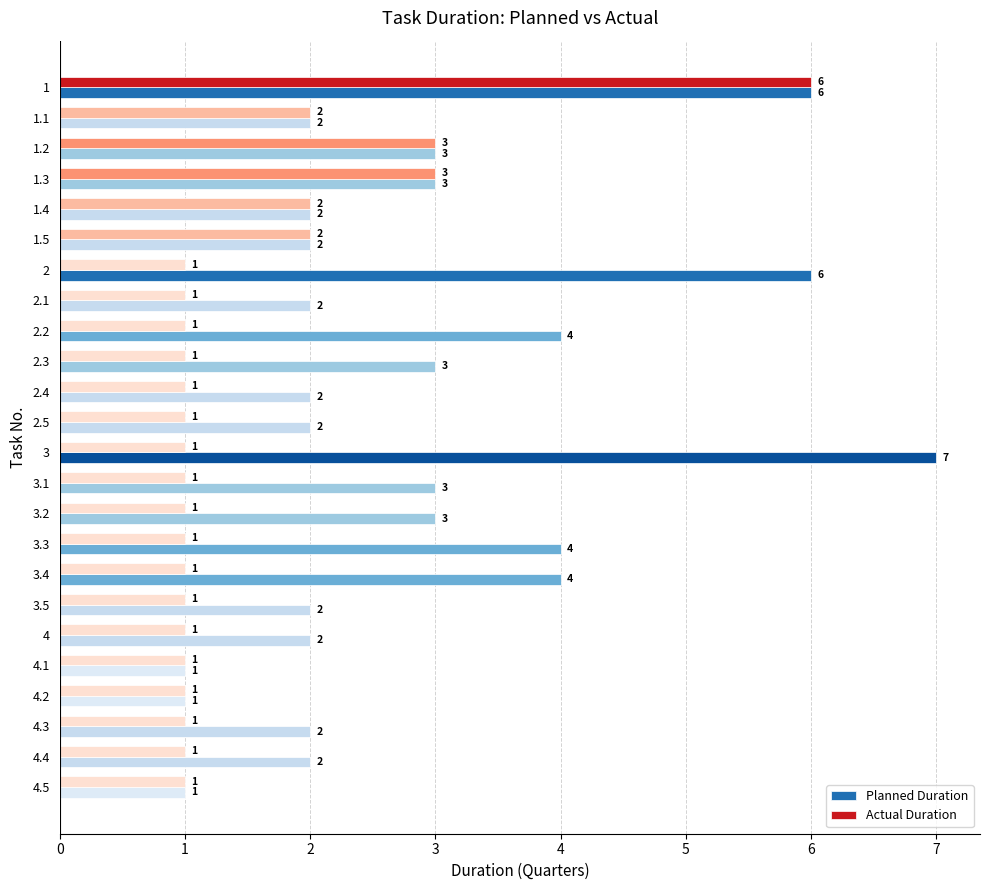

What is the difference between the maximum and minimum values in the Actual Duration series?

5